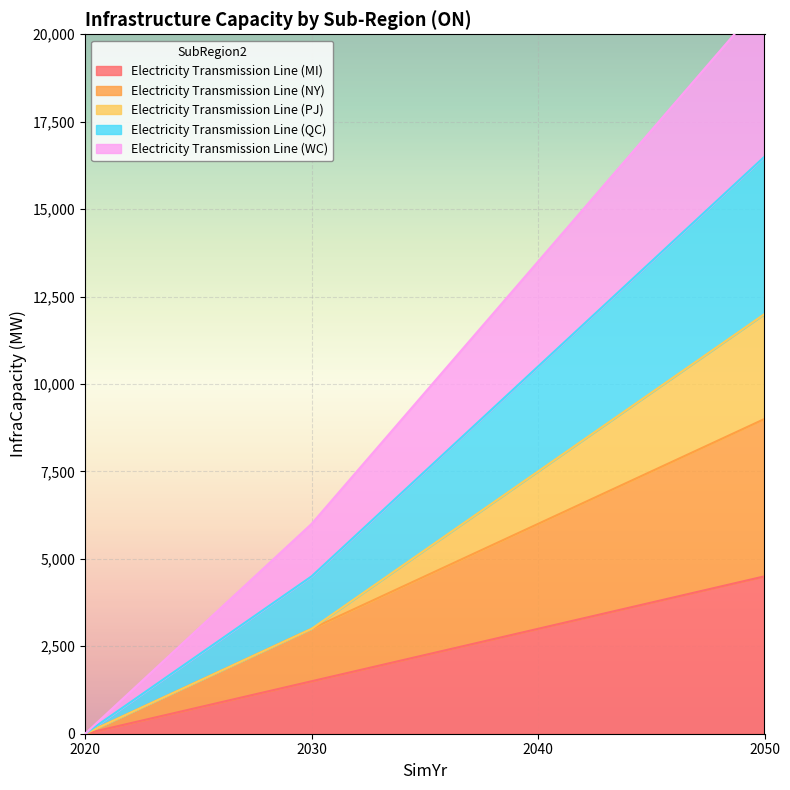

Is the value of Electricity Transmission Line (NY) at 2020 greater than the value of Electricity Transmission Line (QC) at 2040?

No